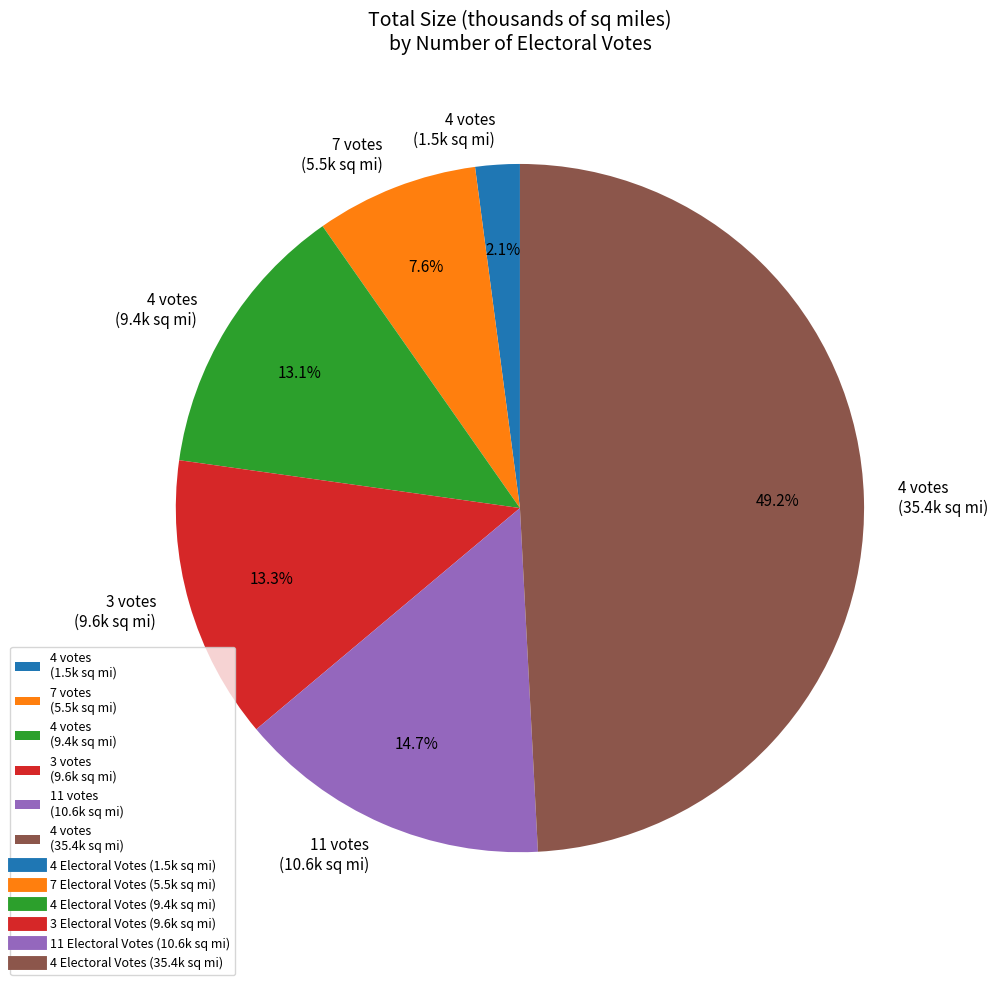

Combined, what portion of the pie is 4 votes (1.5k sq mi) and 3 votes (9.6k sq mi)?

15.4%